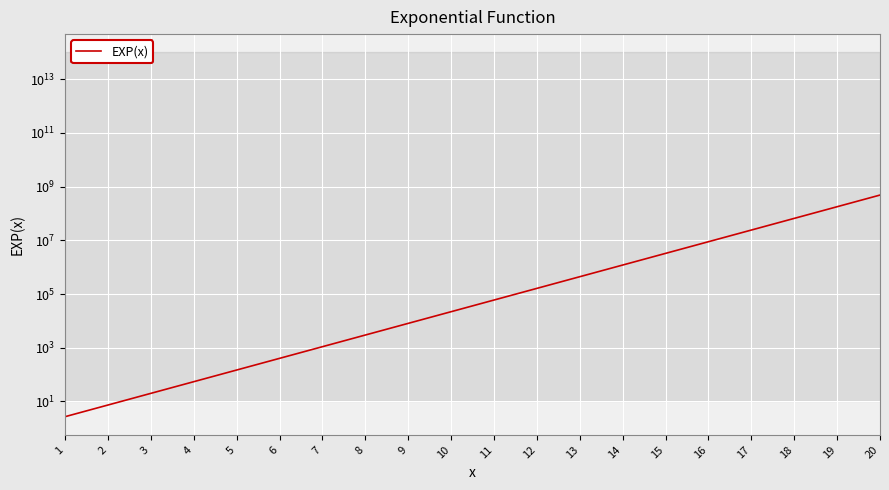

At which category does the chart reach its minimum across all series?

1